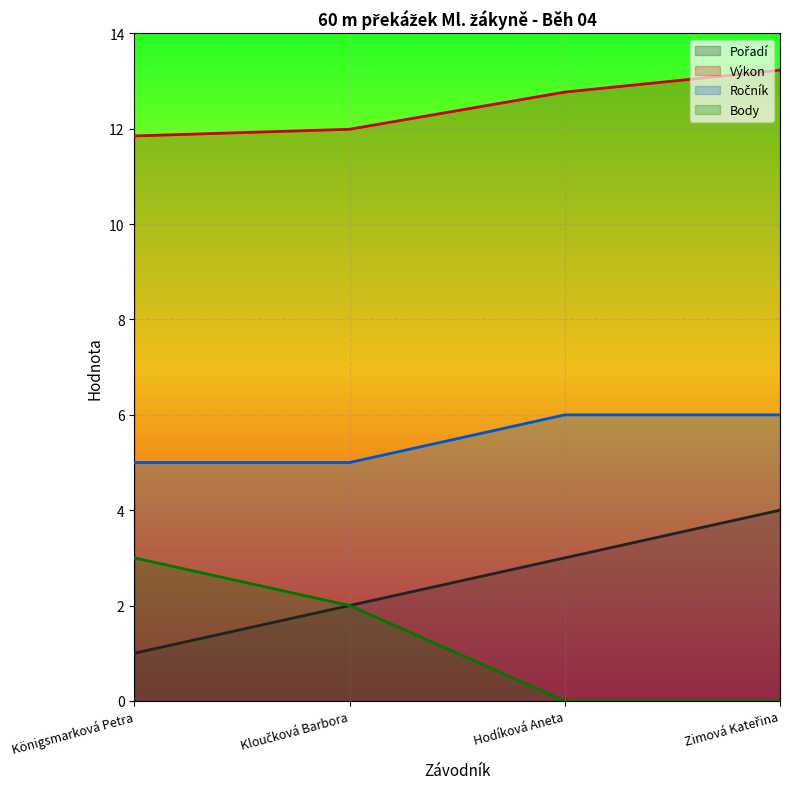

Count the Body values in the range 0 to 3.

4